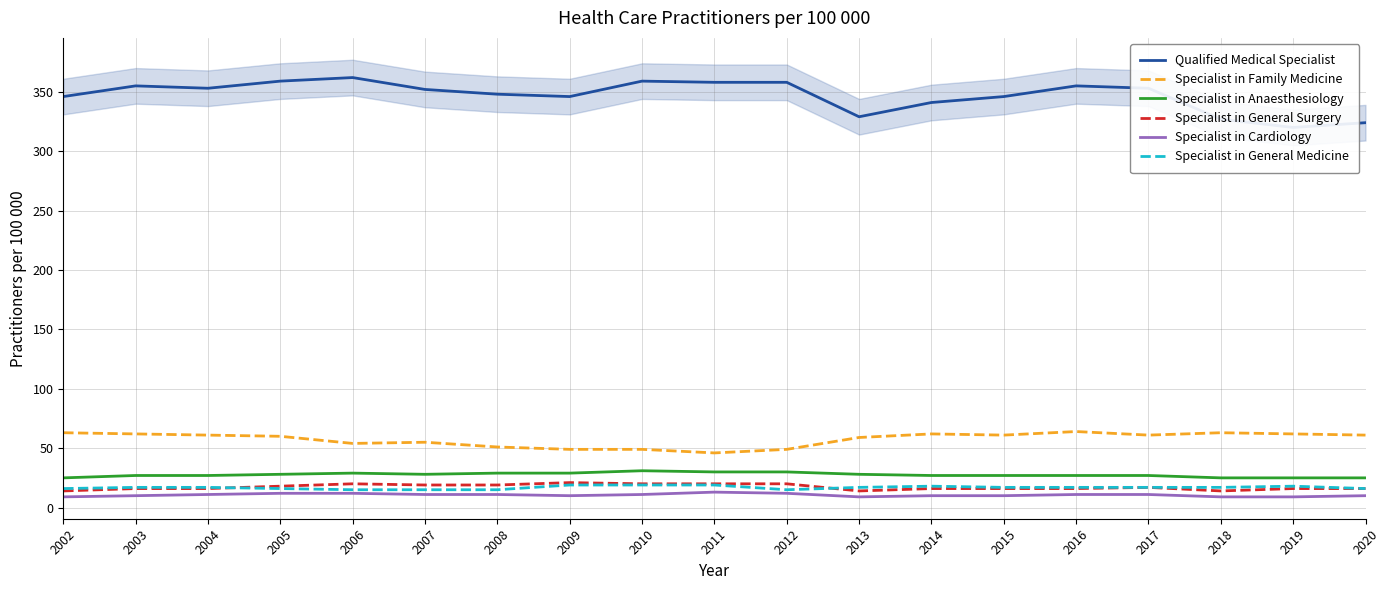

Which series ends up on top after the final intersection of Specialist in General Medicine and Specialist in General Surgery?

Specialist in General Medicine